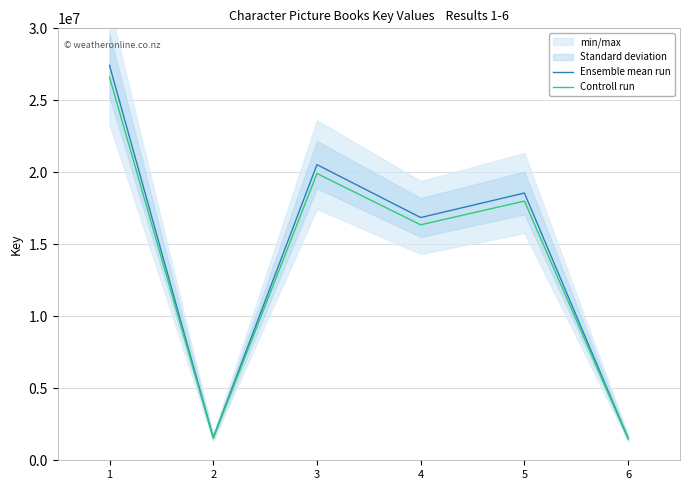

True or false: Ensemble mean run has more than 1 points higher than both neighbors.

True